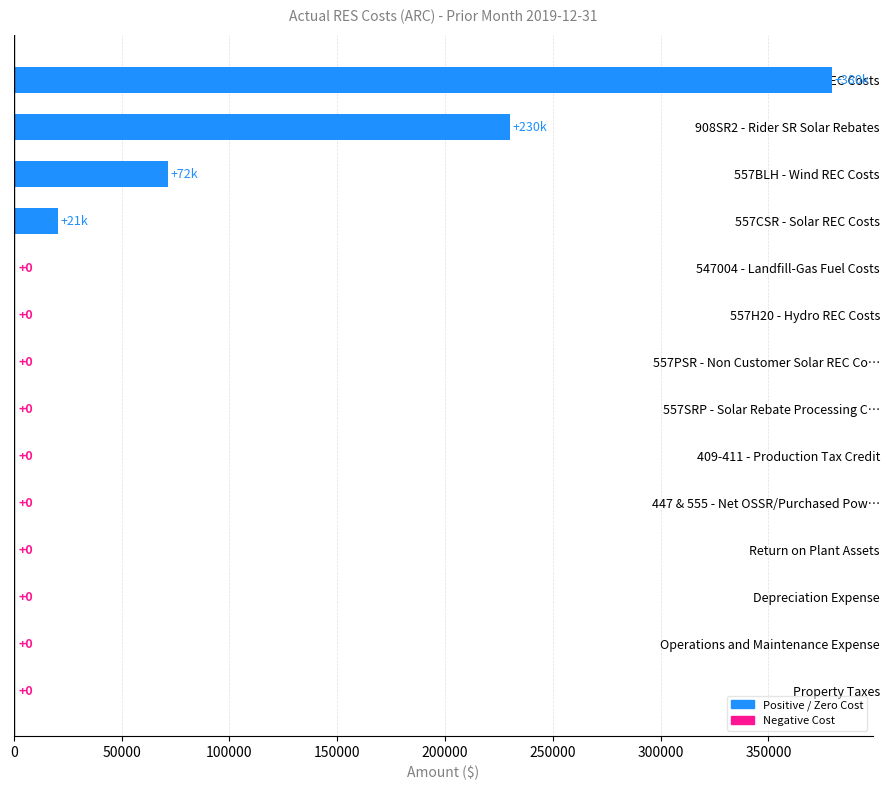

Which has a higher value, 557PSR - Non Customer Solar REC Co… or 557BLH - Wind REC Costs?

557BLH - Wind REC Costs